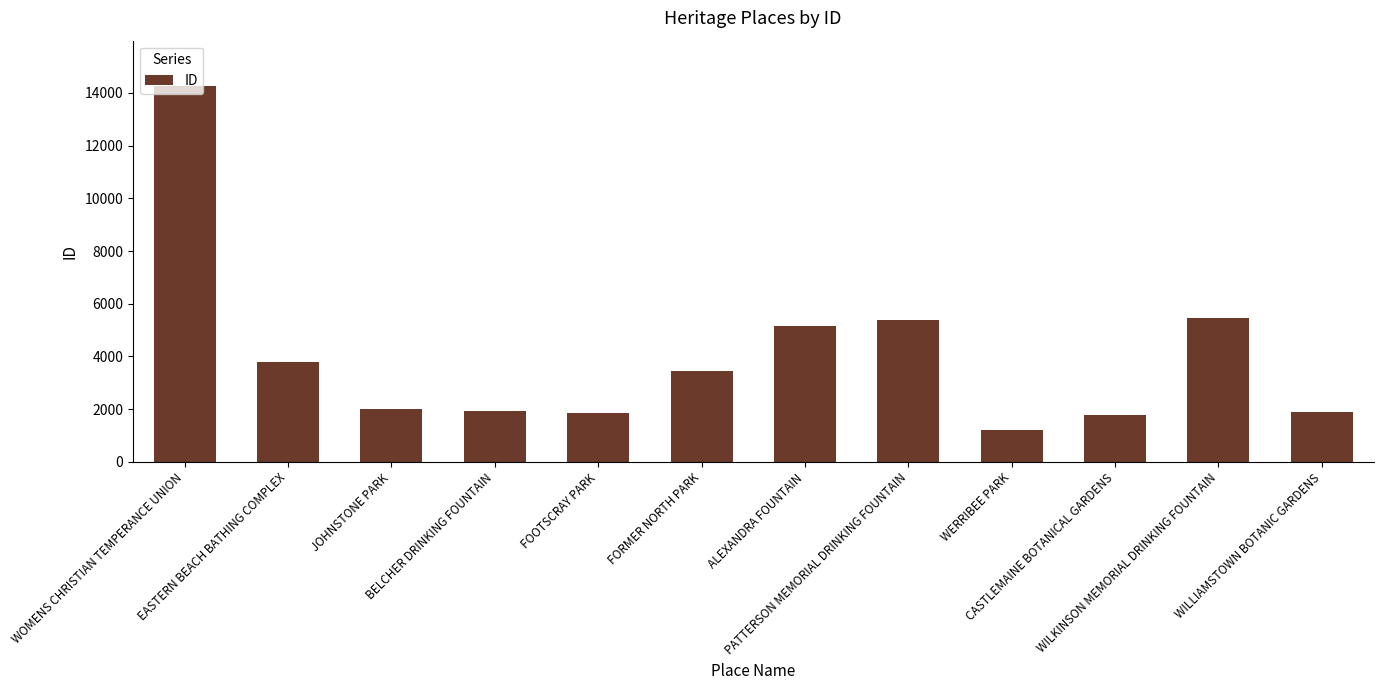

At which category does the chart reach its peak across all series?

WOMENS CHRISTIAN TEMPERANCE UNION